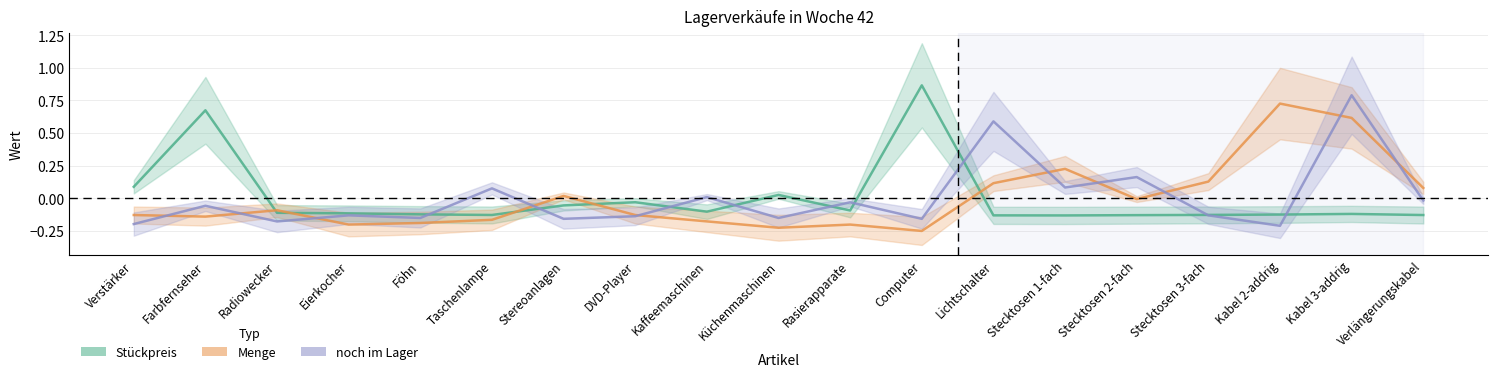

Which series changed the most between Taschenlampe and Stecktosen 1-fach?

Menge